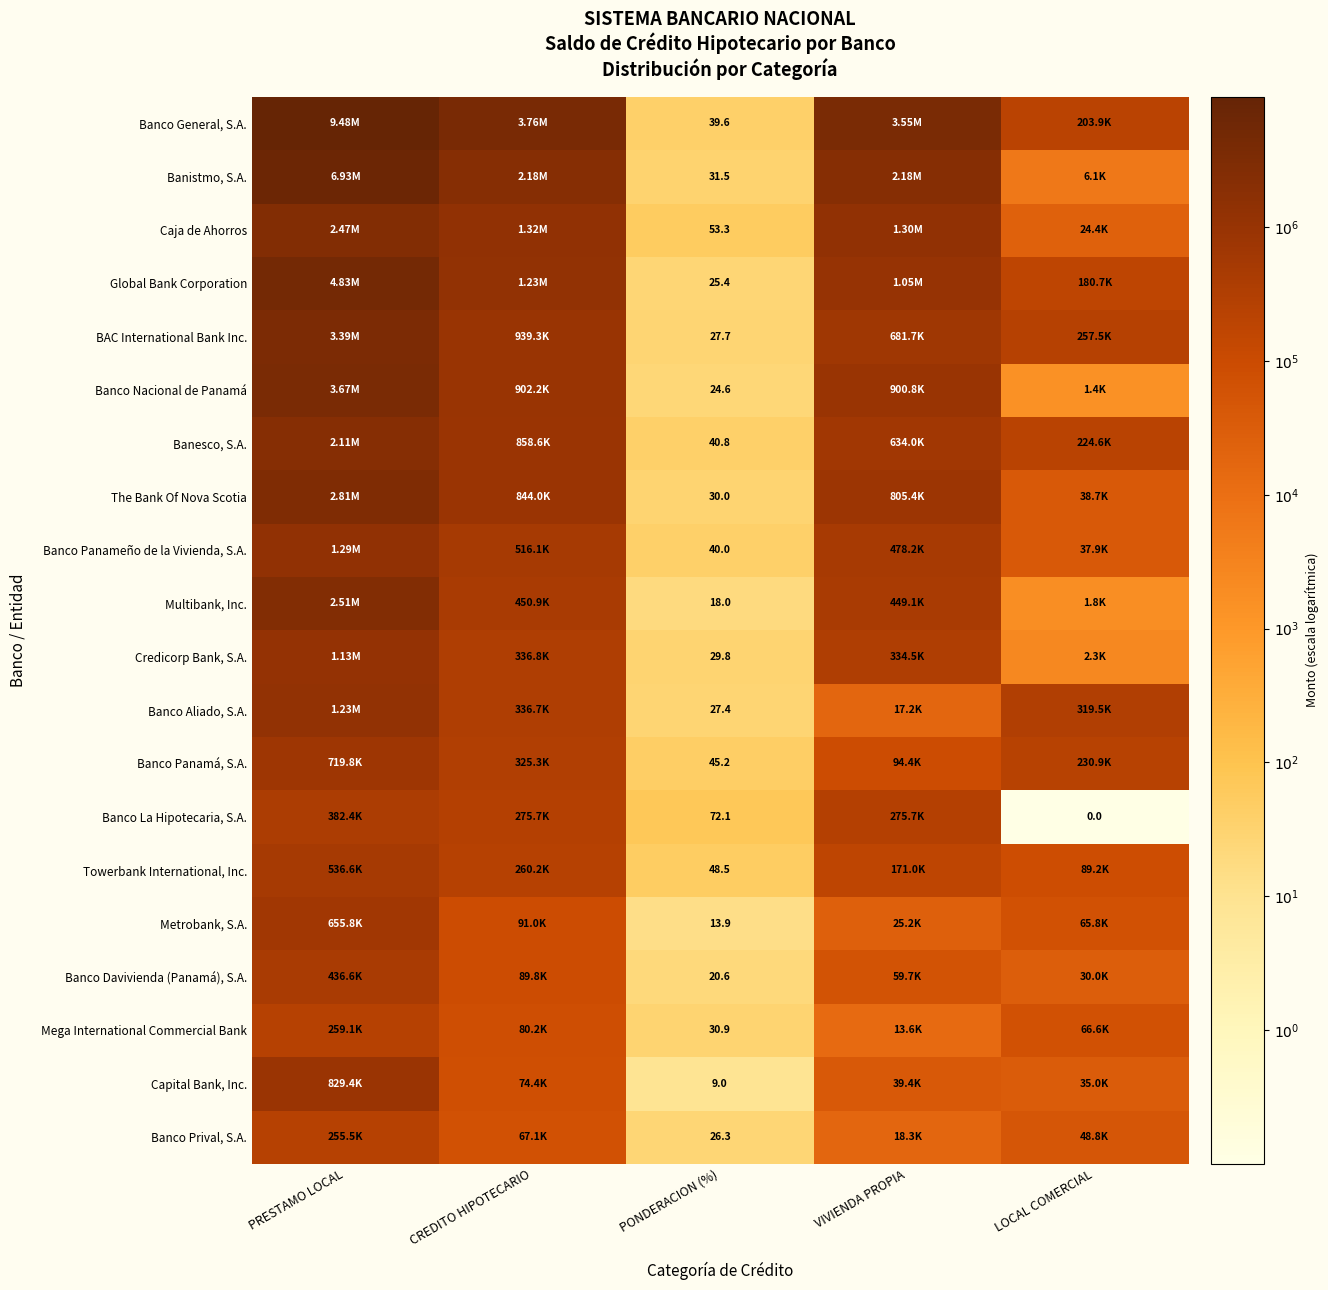

The value of Banco Panameño de la Vivienda, S.A. at VIVIENDA PROPIA is 9.9. True or false?

False